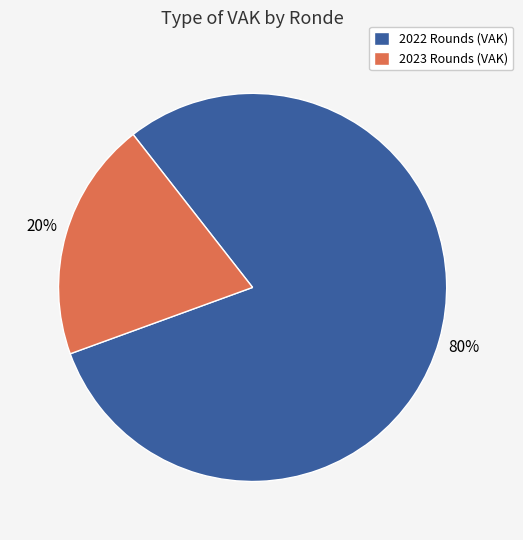

What is the largest slice in the pie chart?

2022 Rounds (VAK)